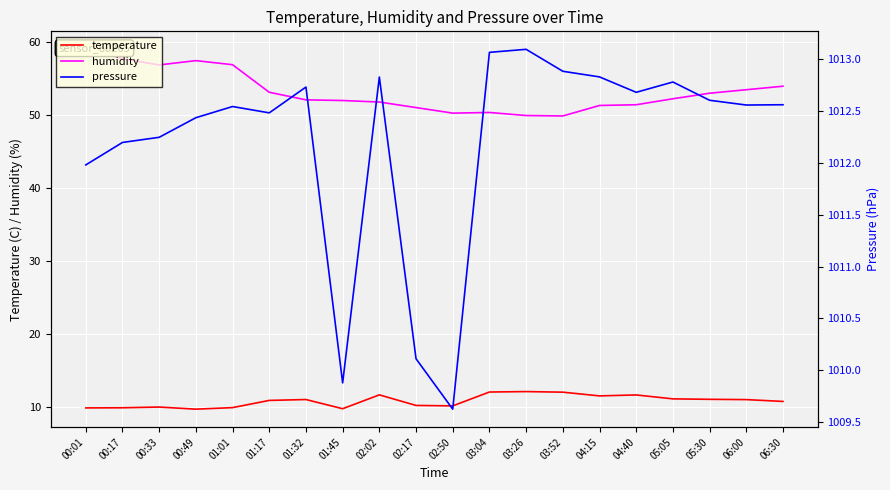

How many lines are shown in the chart?

3